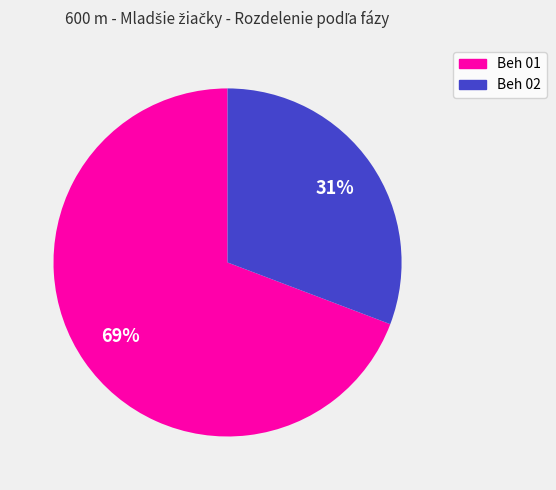

To the nearest percent, what is the difference between the Beh 01 and Beh 02 slice percentages?

38%